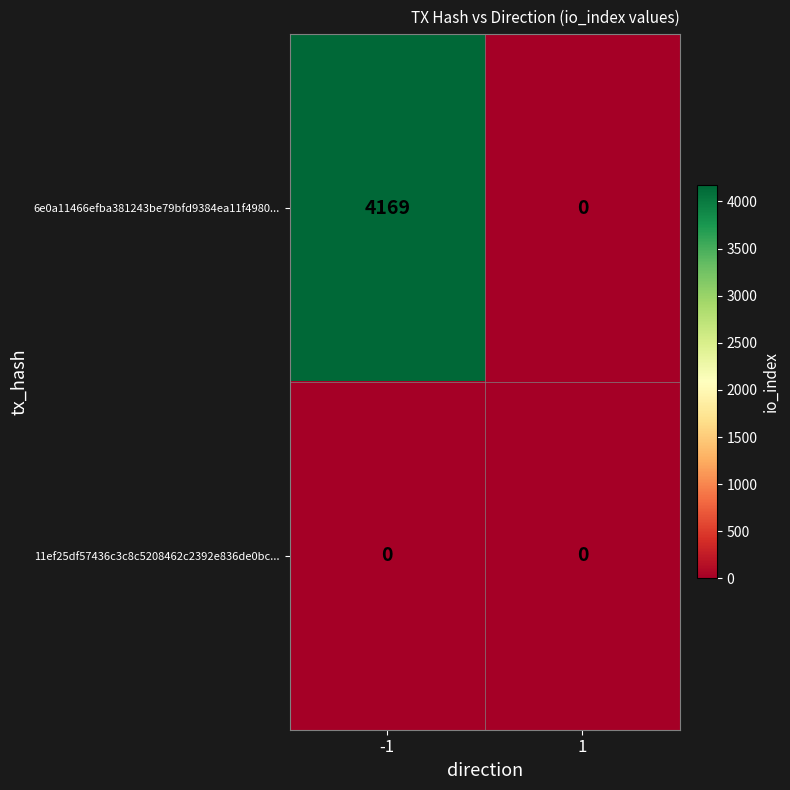

At -1, list the series in order from largest to smallest.

6e0a11466efba381243be79bfd9384ea11f4980..., 11ef25df57436c3c8c5208462c2392e836de0bc...